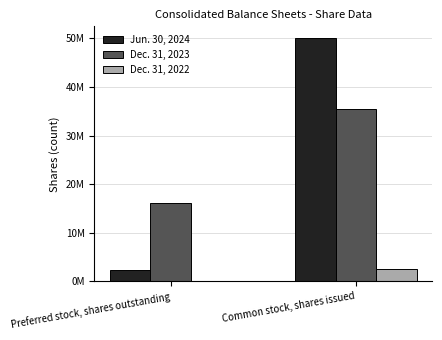

What value does the Jun. 30, 2024 series have at Common stock, shares issued, to the nearest 10?

49948710